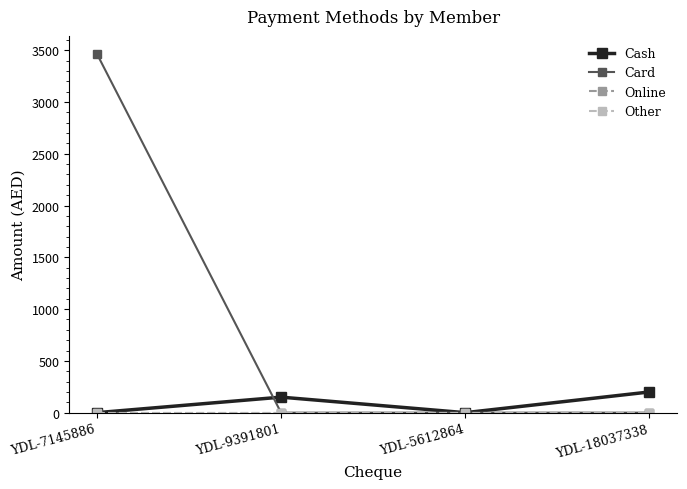

What is the total value across all series at YDL-18037338?

200